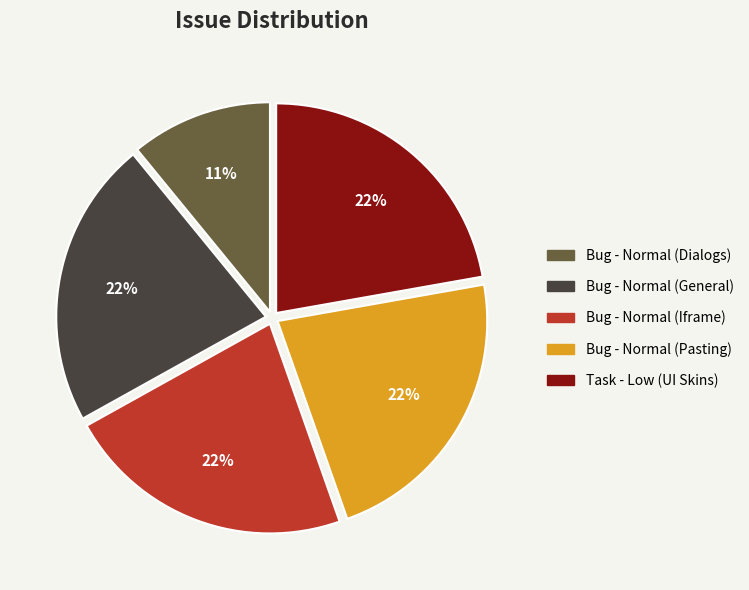

What is the ratio of the value at Task - Low (UI Skins) to the value at Bug - Normal (General)?

1.0